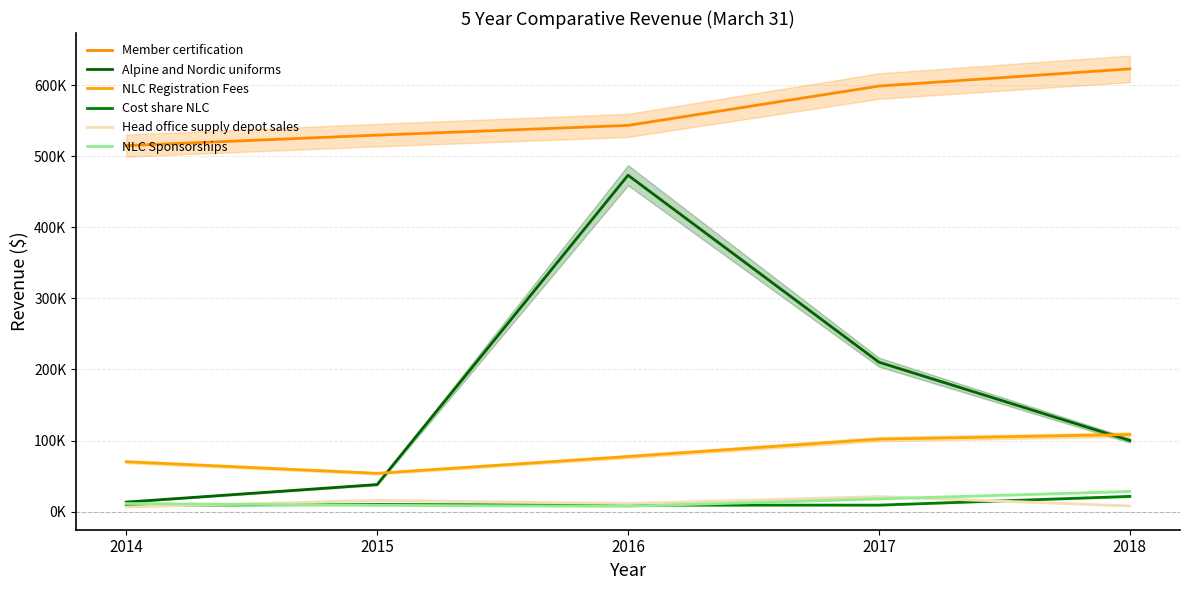

What is the value of the Head office supply depot sales point at the 1st from the left?

6612.2